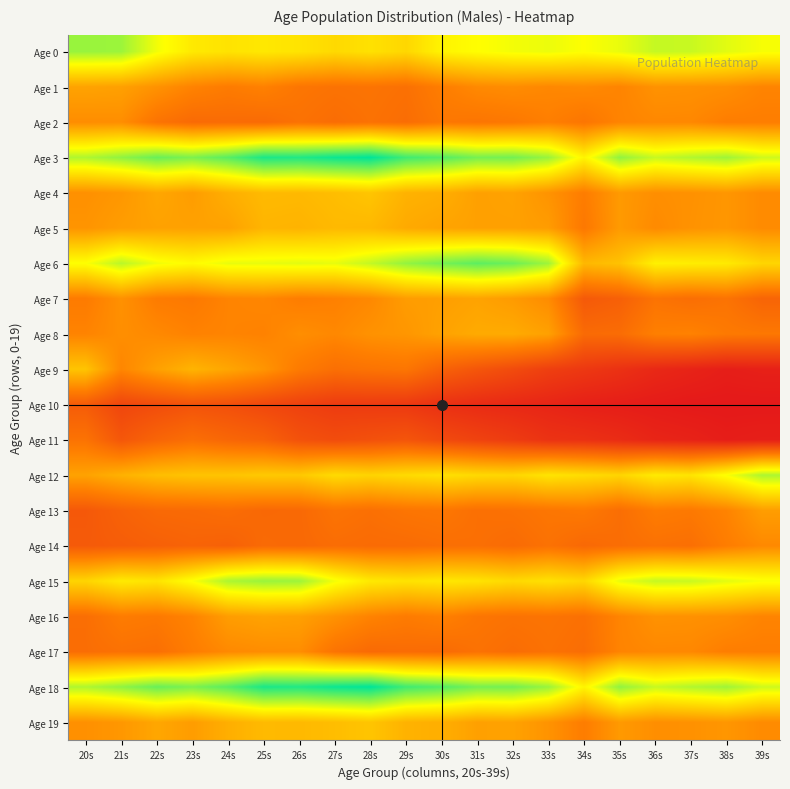

At how many categories does at least one series exceed 1722?

4